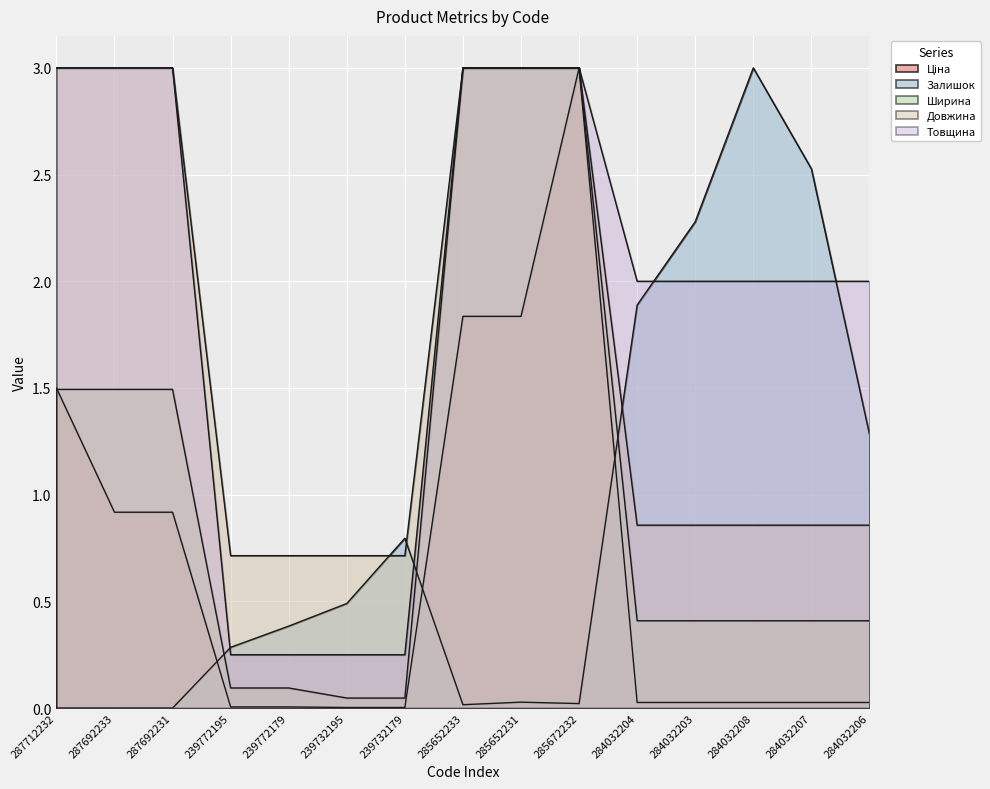

Read the Ціна value at 285652233.

1.8